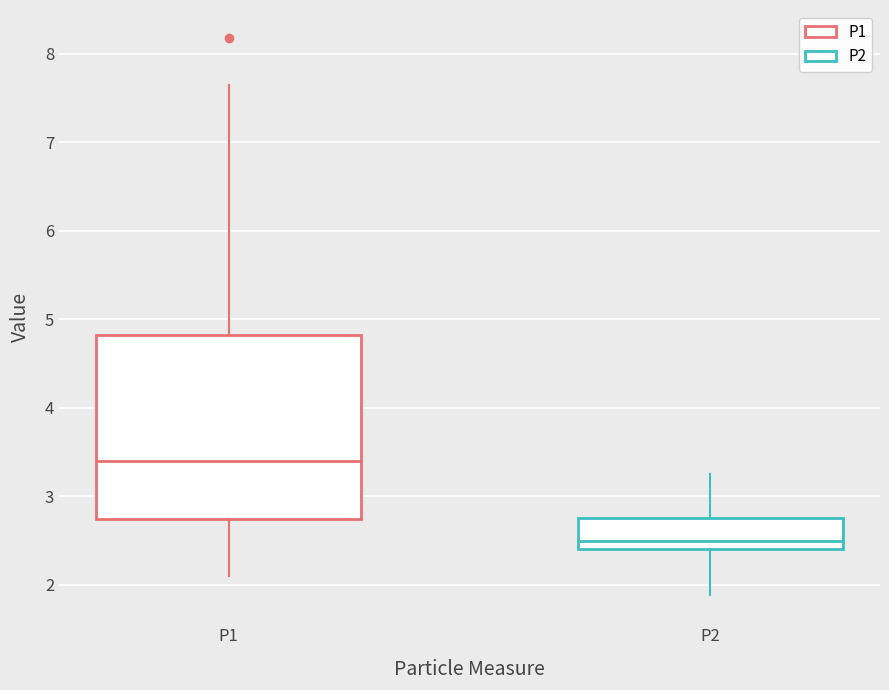

Reading left to right, read every box against the y-axis: the position of its median line, the range the box covers, and the ends of its whiskers. The values are not printed on the chart, so give them approximately, as read against the axis.

P1: median 3.4, box 2.7 to 4.8, whiskers 2.1 to 7.7
P2: median 2.5, box 2.4 to 2.8, whiskers 1.9 to 3.3